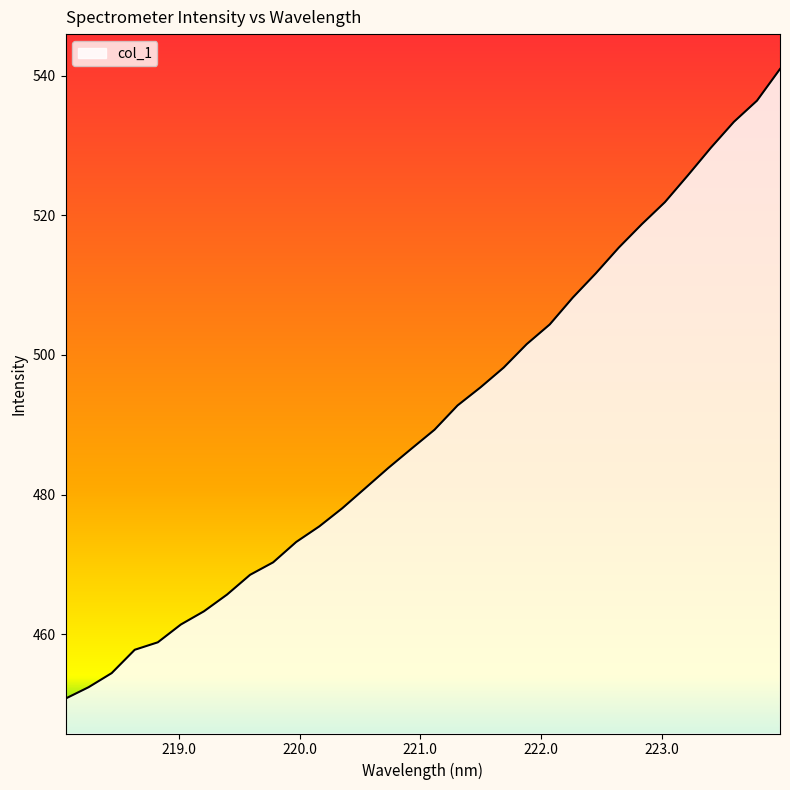

What is the smallest value displayed?

450.8